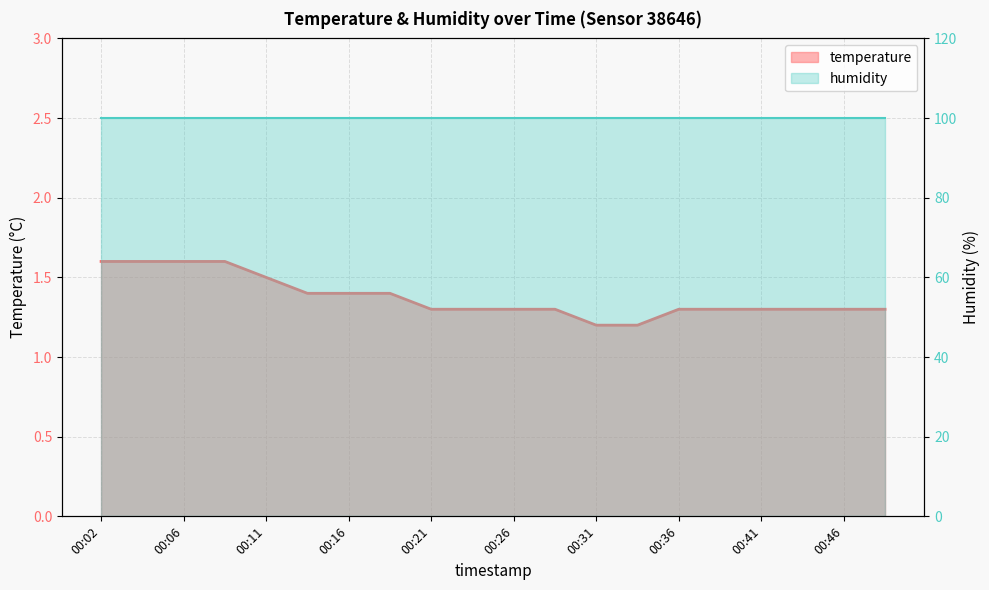

At which label is the value closest to 1?

00:31